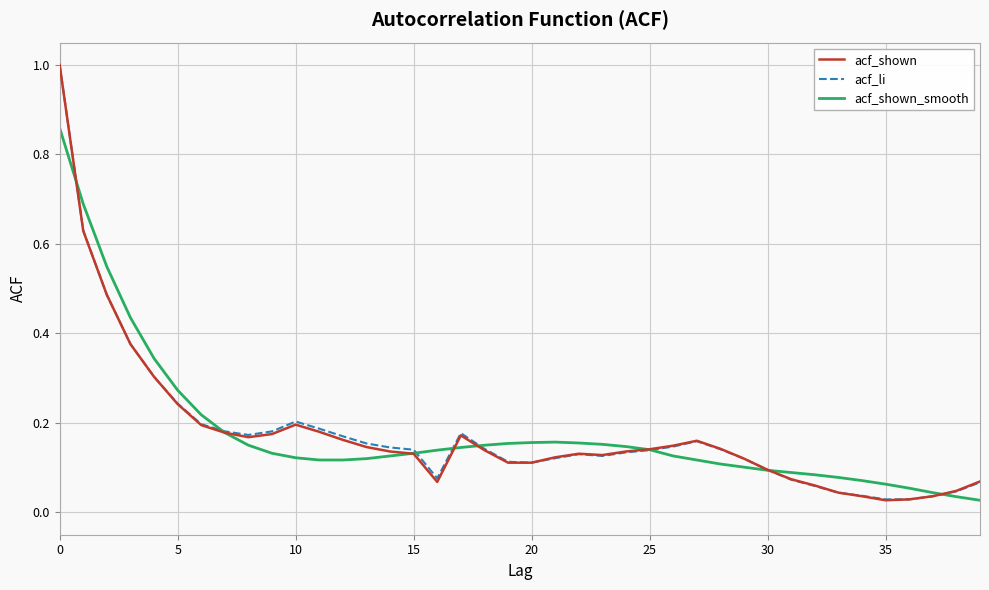

Which series has the largest range (max minus min)?

acf_shown